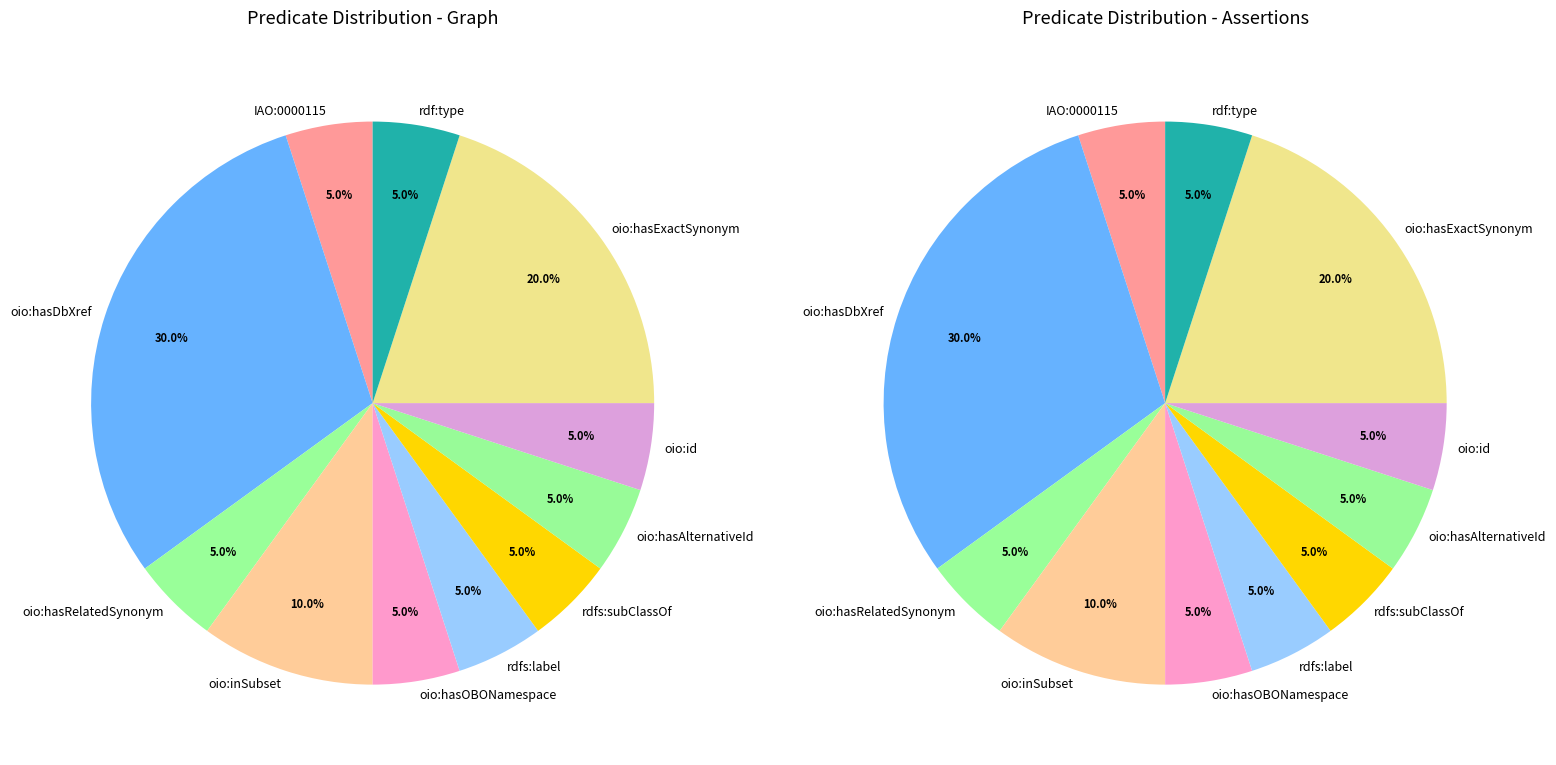

What is the ratio of the value at oio:hasExactSynonym to the value at IAO:0000115?

4.0